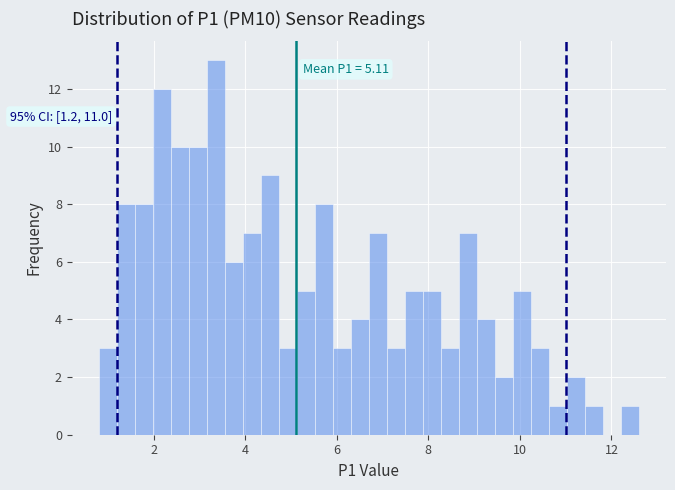

Around what value on the x-axis is the tallest bar? Give the approximate position of its centre, as read against the axis.

3.4